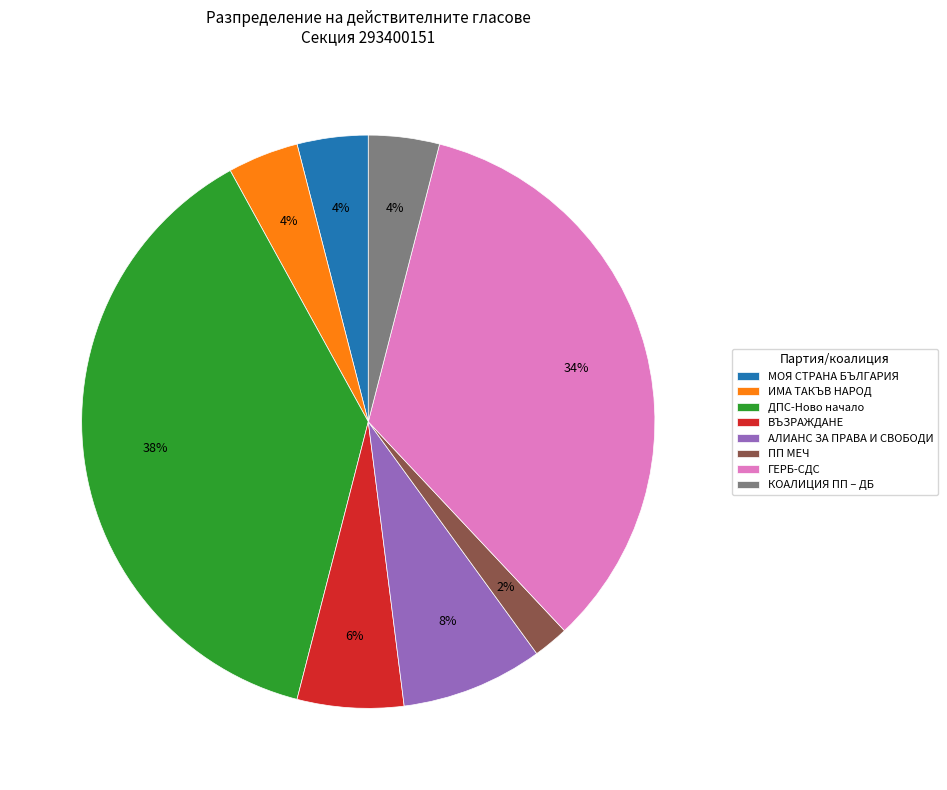

To the nearest percent, what is the difference between the КОАЛИЦИЯ ПП – ДБ and АЛИАНС ЗА ПРАВА И СВОБОДИ slice percentages?

4%